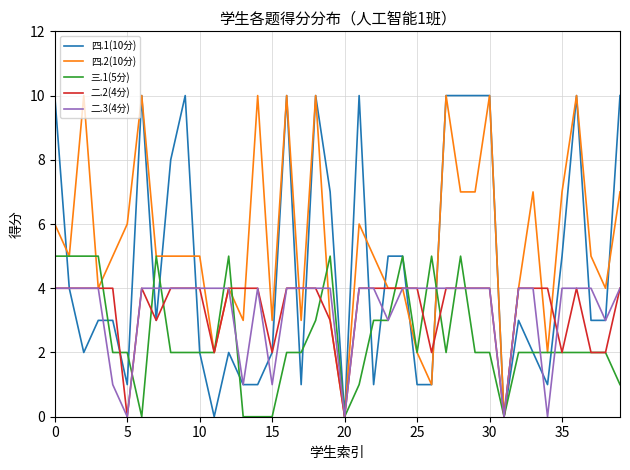

Which series has the largest total across all categories?

四.2(10分)